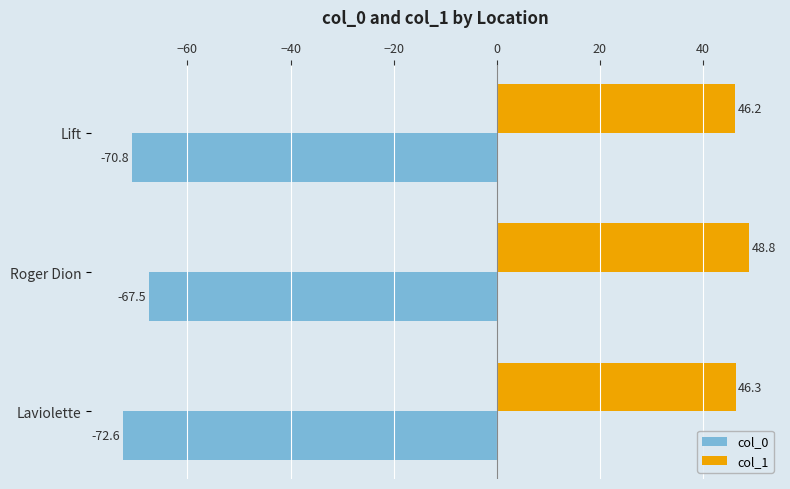

At which category is the sum across all series the highest?

Roger Dion